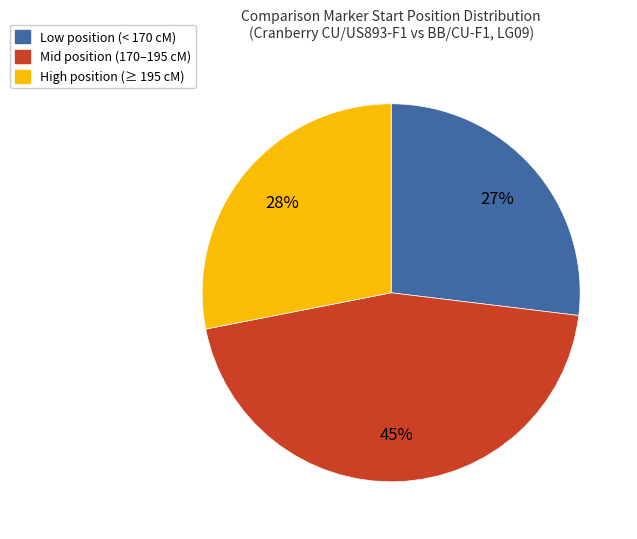

To the nearest percent, what is the difference between the largest and smallest slice percentages?

18%